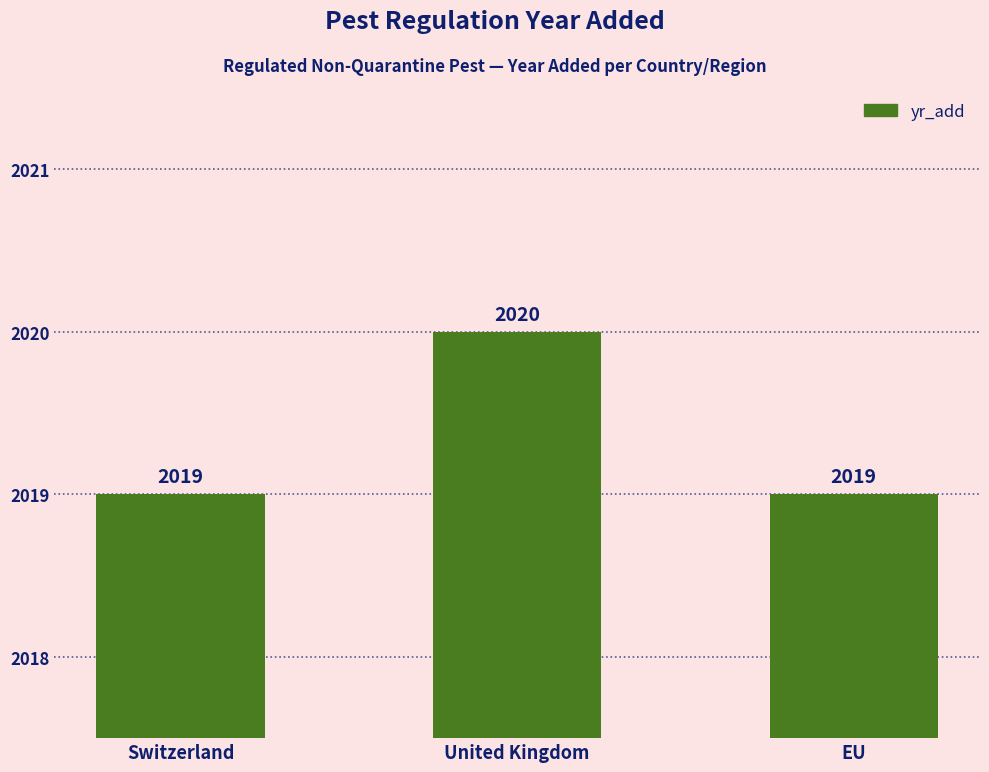

What is the change in value from Switzerland to United Kingdom?

+1